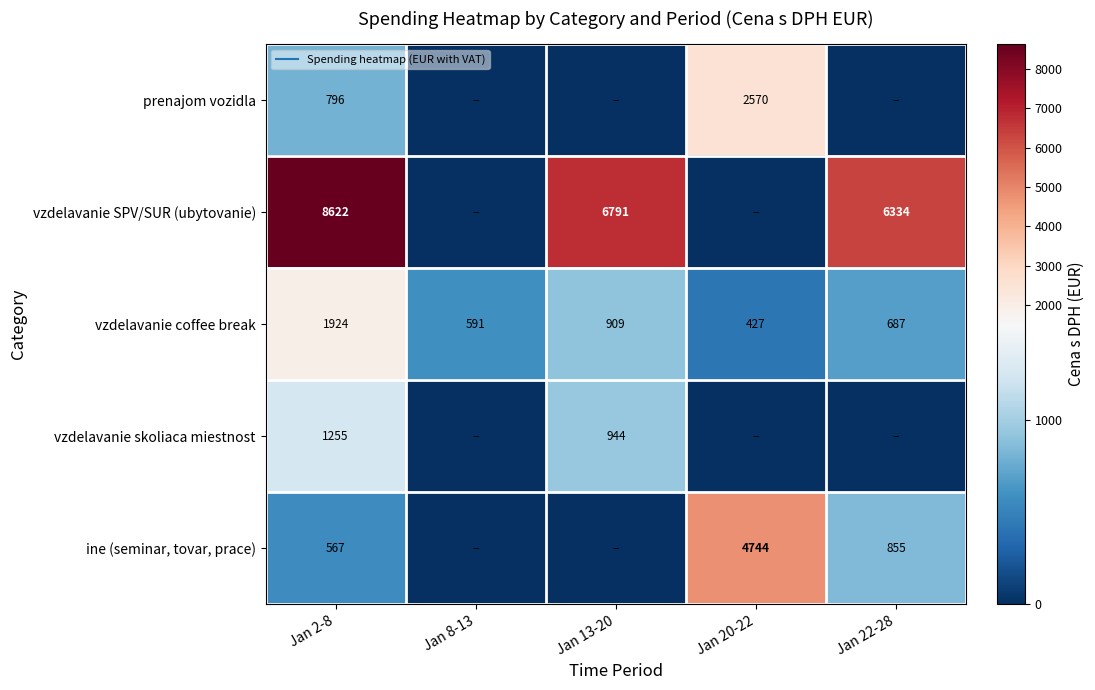

Where is vzdelavanie SPV/SUR (ubytovanie) nearest to the value 4311?

Jan 22-28